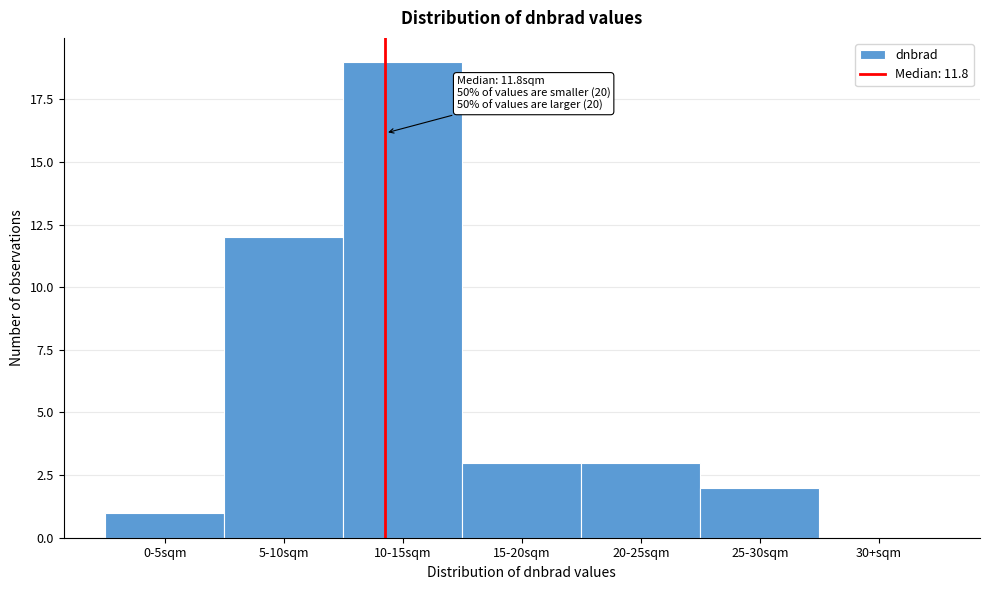

Reading right to left, list all the values displayed in this chart.

30+sqm=0	25-30sqm=2	20-25sqm=3	15-20sqm=3	10-15sqm=19	5-10sqm=12	0-5sqm=1